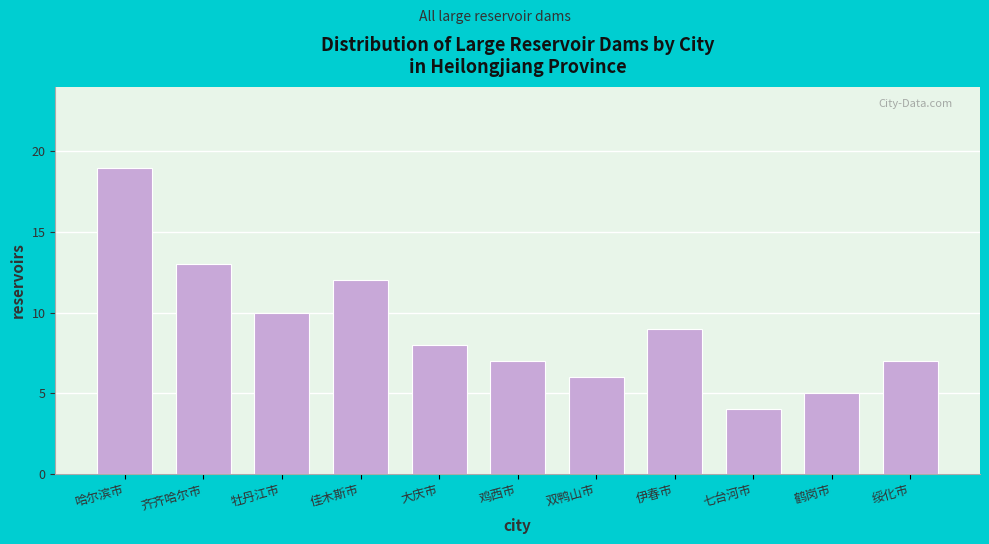

Reading left to right, transcribe all the data shown in this chart.

哈尔滨市=19	齐齐哈尔市=13	牡丹江市=10	佳木斯市=12	大庆市=8	鸡西市=7	双鸭山市=6	伊春市=9	七台河市=4	鹤岗市=5	绥化市=7